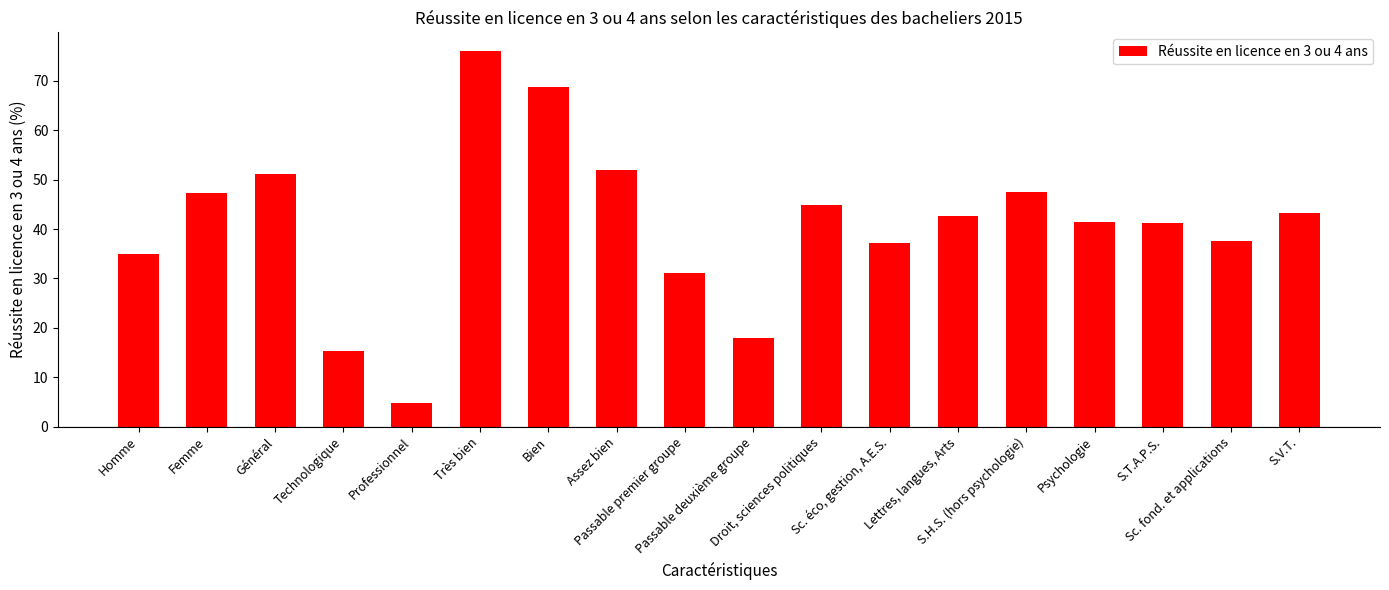

True or false: the data shows 31.2 at Passable premier groupe.

True